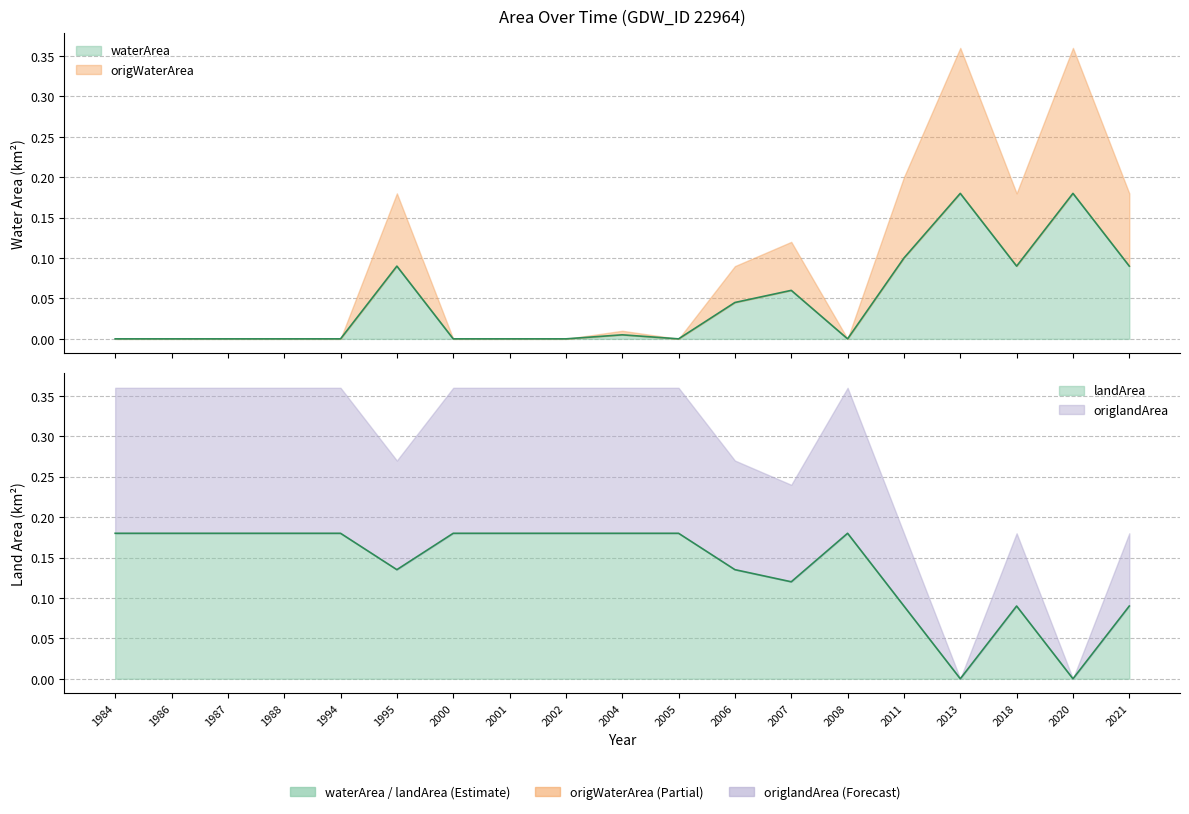

Rank the categories by landArea value from highest to lowest.

1984, 1986, 1987, 1988, 1994, 2000, 2001, 2002, 2004, 2005, 2008, 1995, 2006, 2007, 2011, 2018, 2021, 2013, 2020